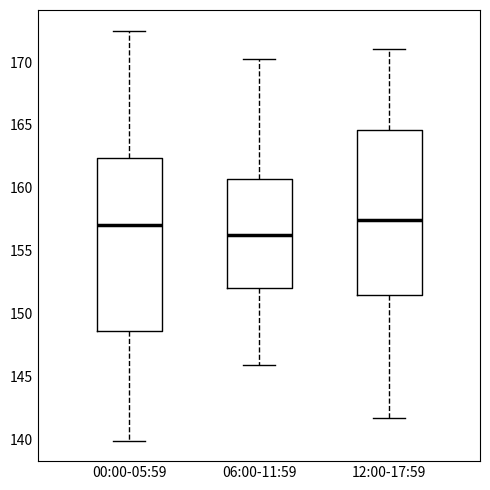

Which box is the tallest, from its lower edge to its upper edge?

00:00-05:59